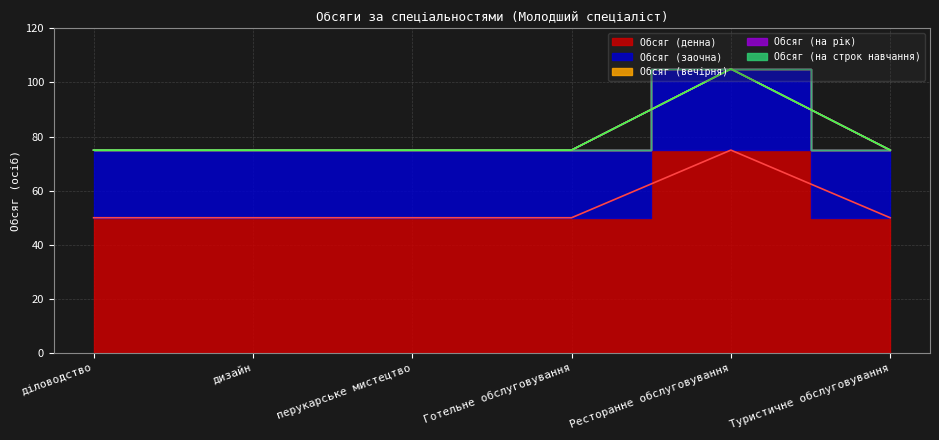

What are all the series names shown in the legend?

Обсяг (денна), Обсяг (заочна), Обсяг (вечірня), Обсяг (на рік), Обсяг (на строк навчання)